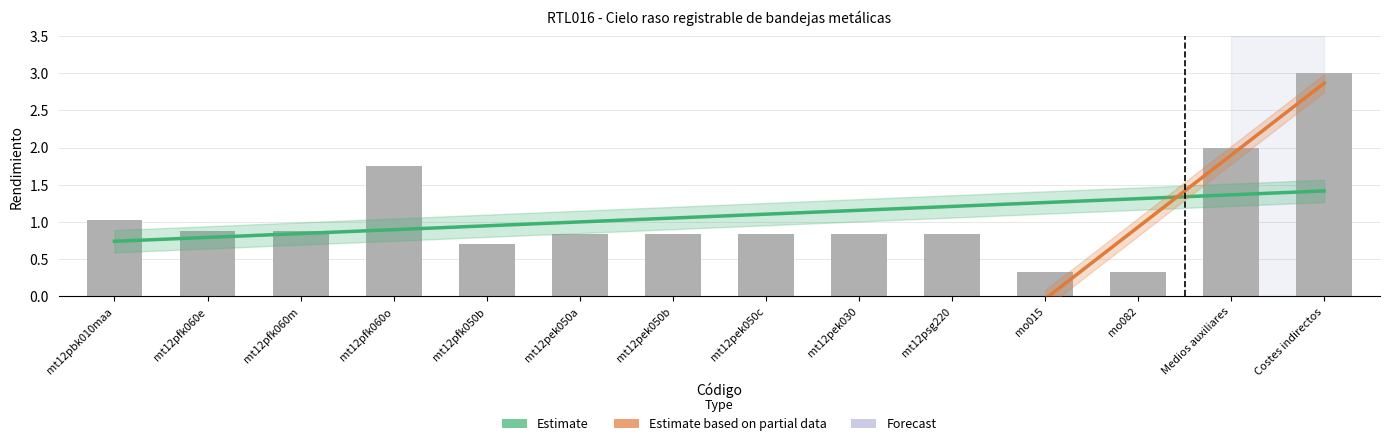

Reading left to right, transcribe all the data shown in this chart.

mt12pbk010maa=1.0	mt12pfk060e=0.9	mt12pfk060m=0.9	mt12pfk060o=1.8	mt12pfk050b=0.7	mt12pek050a=0.8	mt12pek050b=0.8	mt12pek050c=0.8	mt12pek030=0.8	mt12psg220=0.8	mo015=0.3	mo082=0.3	Medios auxiliares=2.0	Costes indirectos=3.0